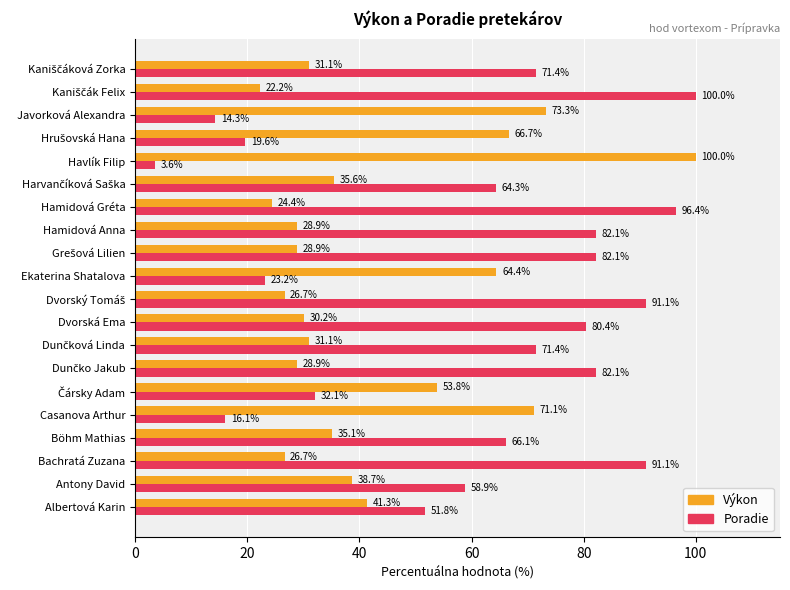

At which label is Poradie closest to 51?

Albertová Karin